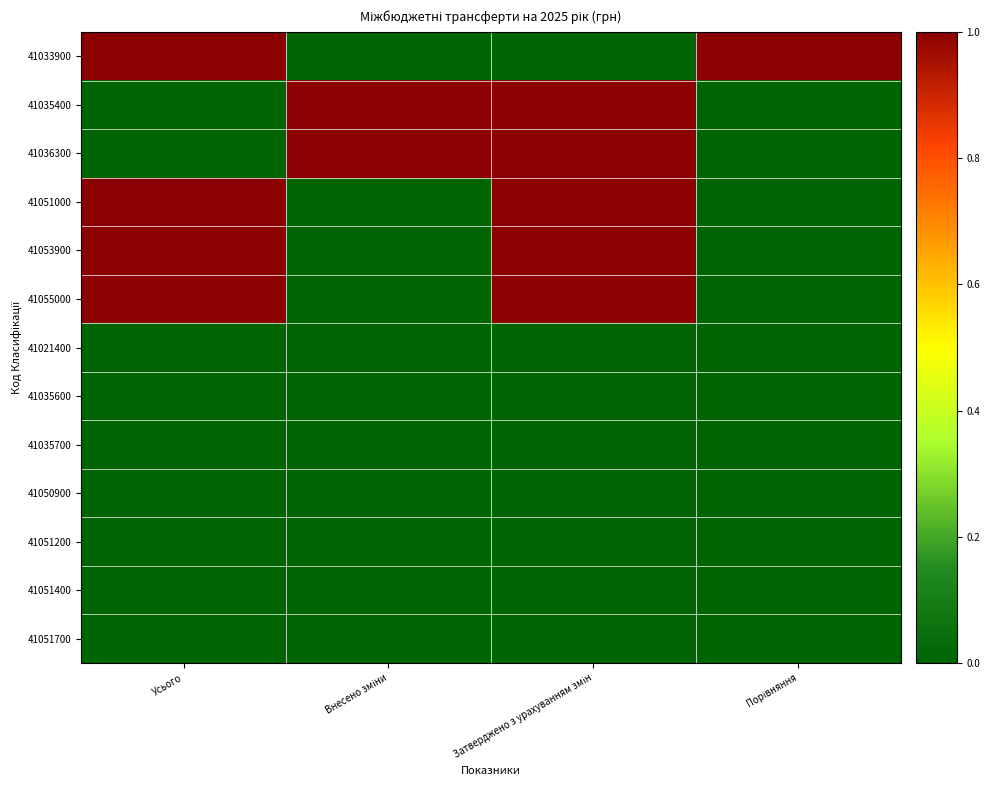

List the series in order of their peak value, highest first.

41033900, 41035400, 41036300, 41051000, 41053900, 41055000, 41021400, 41035600, 41035700, 41050900, 41051200, 41051400, 41051700